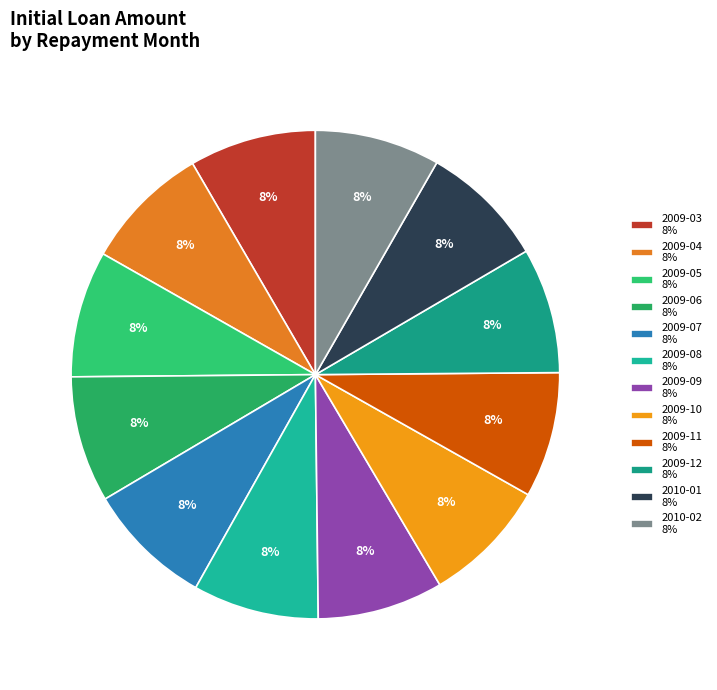

Between 2009-06 and 2009-04, which is larger?

2009-04